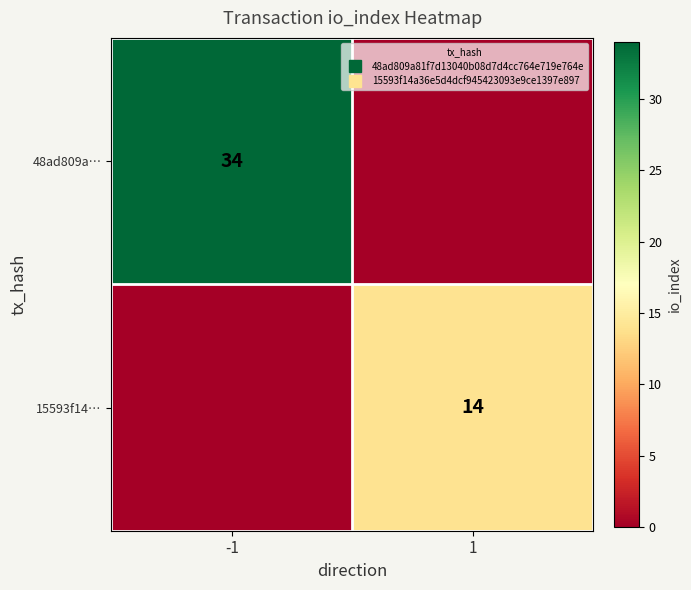

How many positive values does the 15593f14… series have?

1